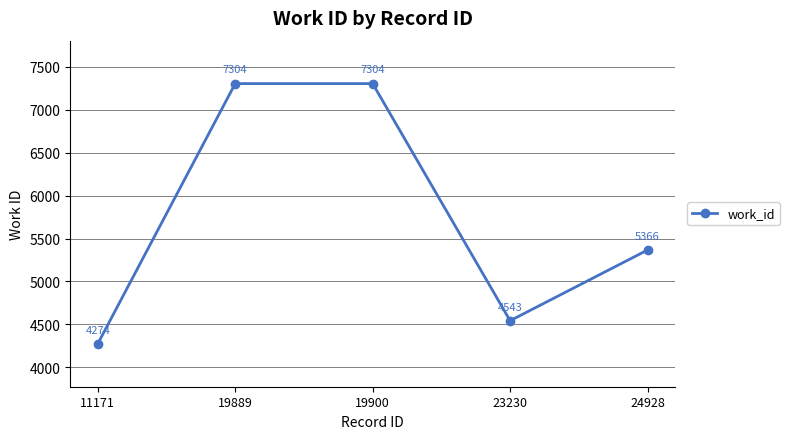

Which label corresponds to the smallest value in the chart?

11171